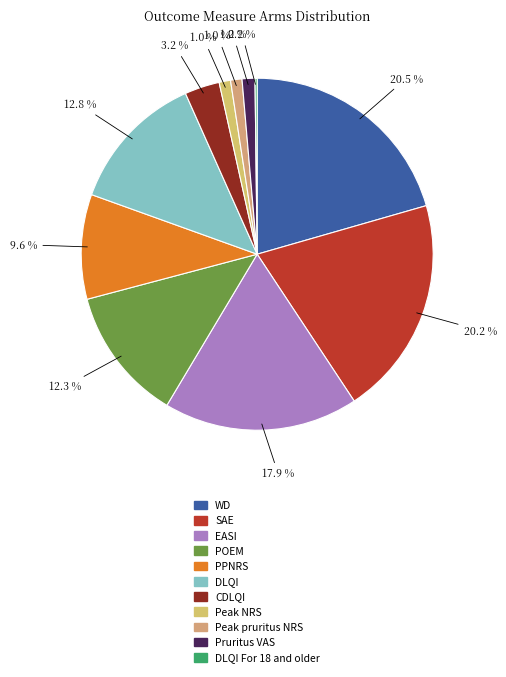

Count the number of slices in the pie.

11